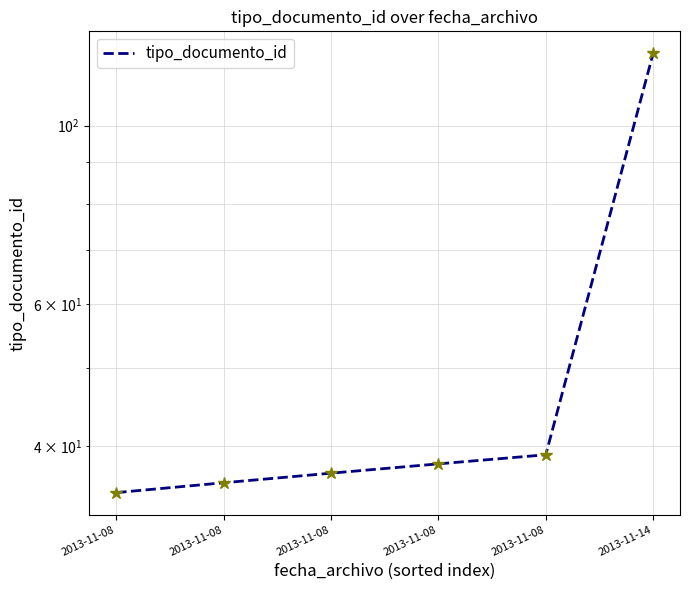

How many values exceed 38?

2